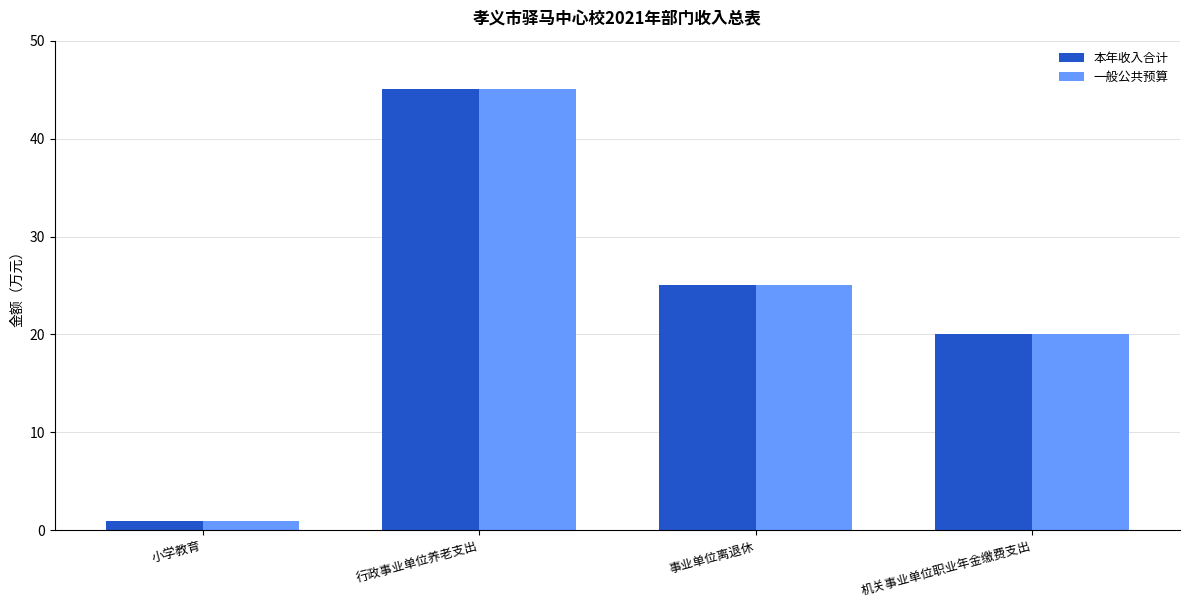

True or false: 一般公共预算 has a value of 20.0 at 机关事业单位职业年金缴费支出.

True